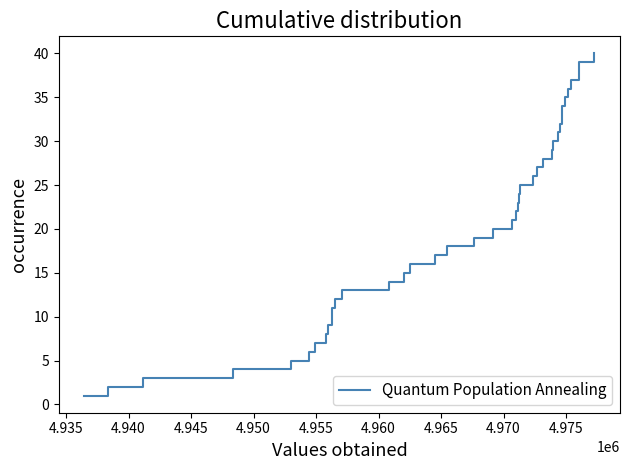

What is the greatest value displayed?

40